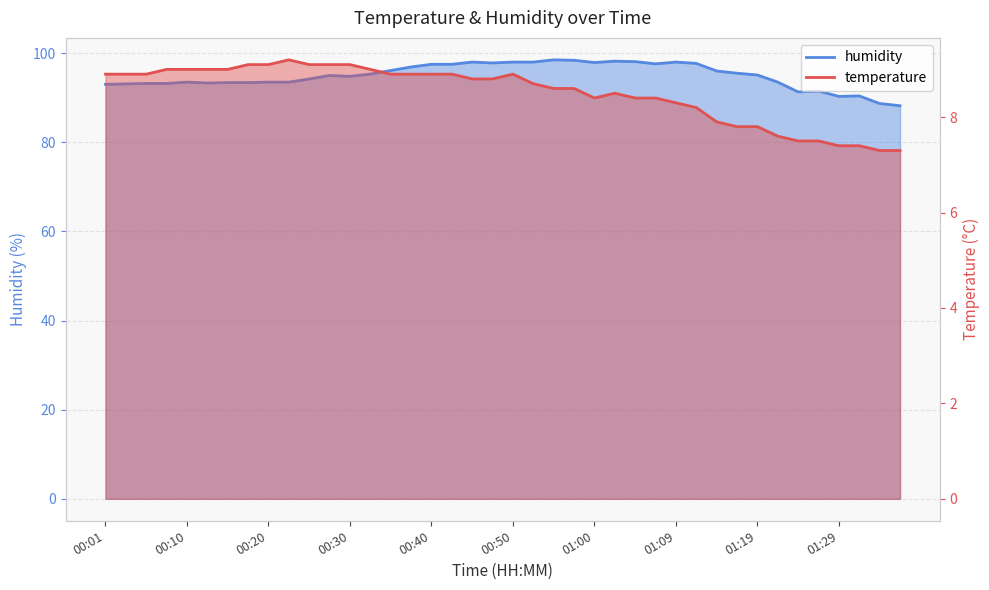

What is the label of the 35th point from the right?

00:13